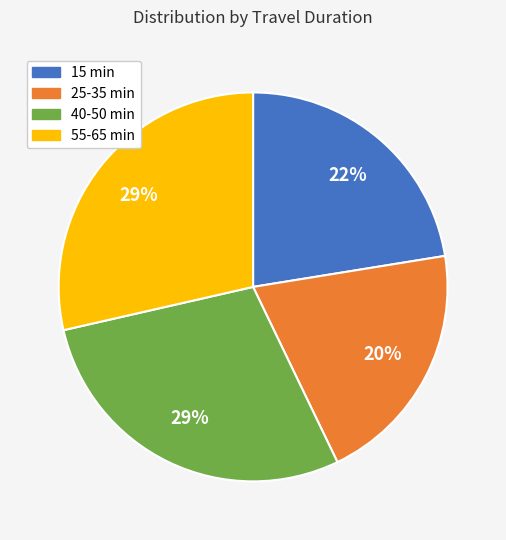

Which category has the smallest portion of the pie?

25-35